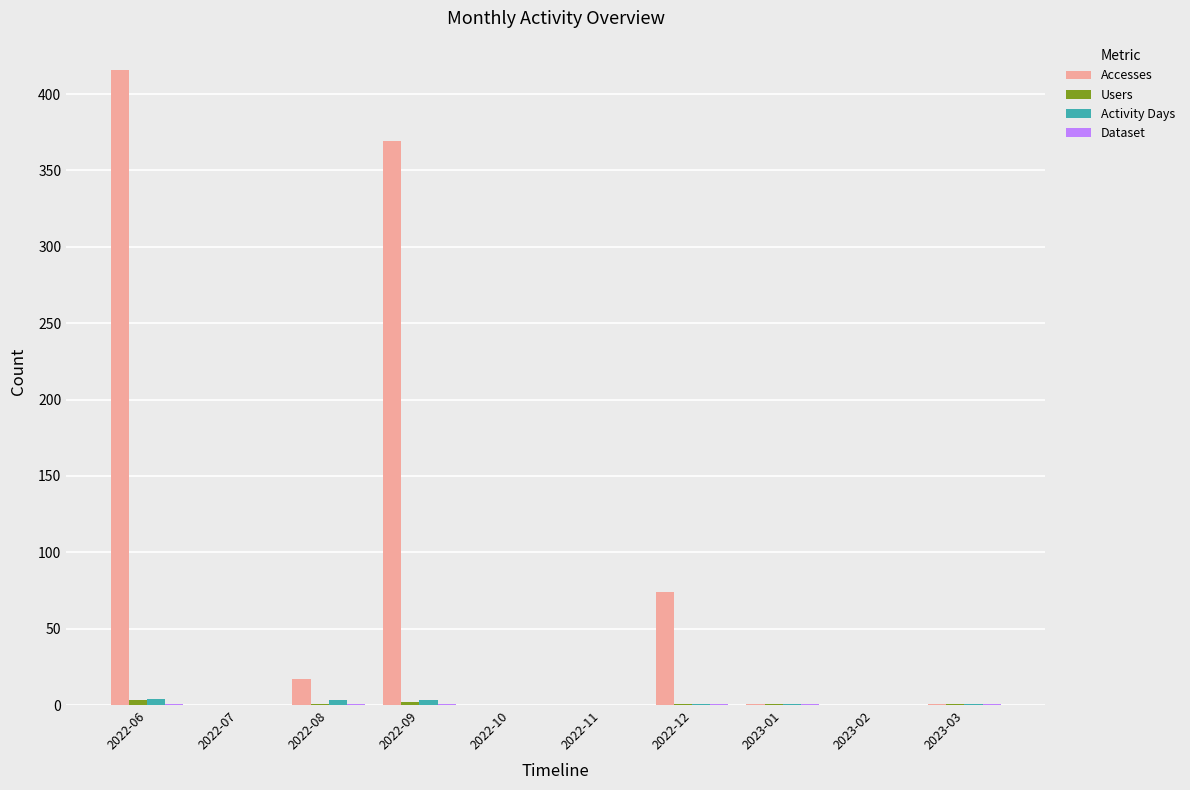

At which category does the chart reach its peak across all series?

2022-06